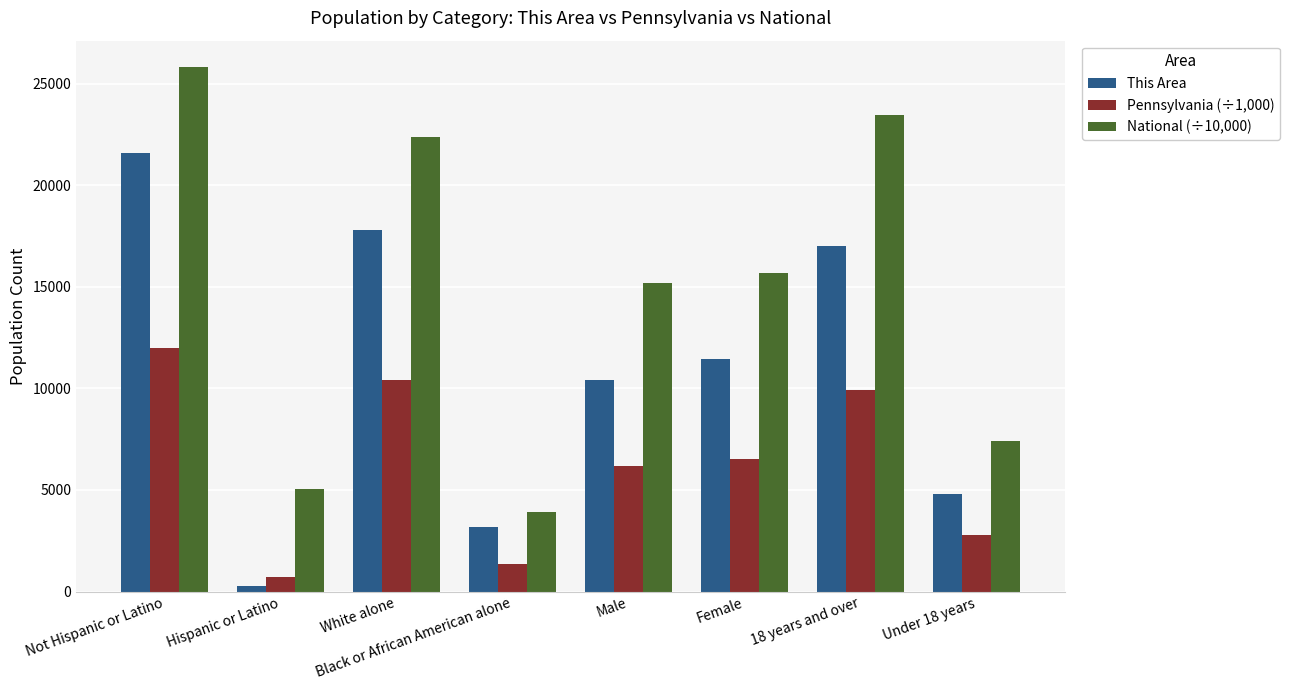

What is the greatest value displayed?

25826.8